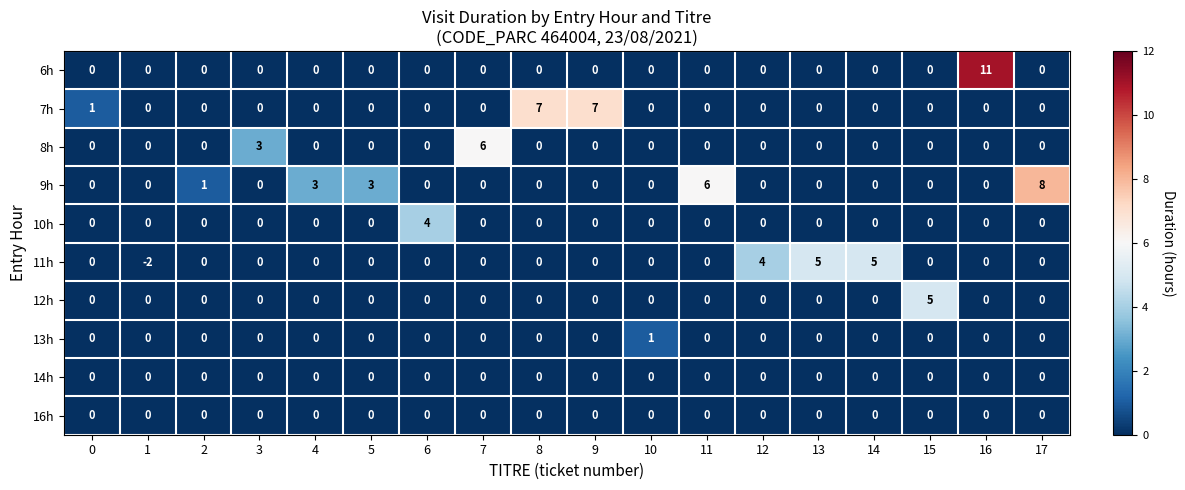

True or false: 8h has a value of -4 at 0.

False